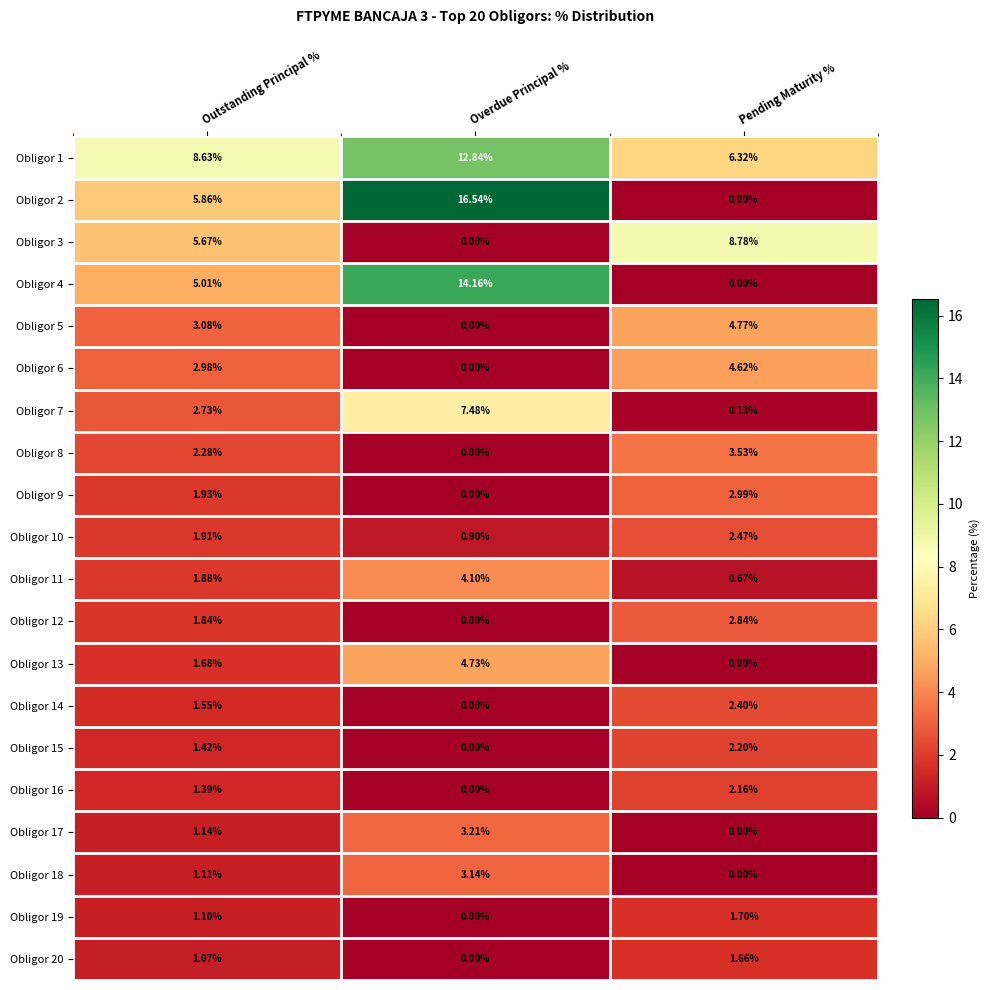

Which category has the lowest value in the Obligor 18 series?

Pending Maturity %